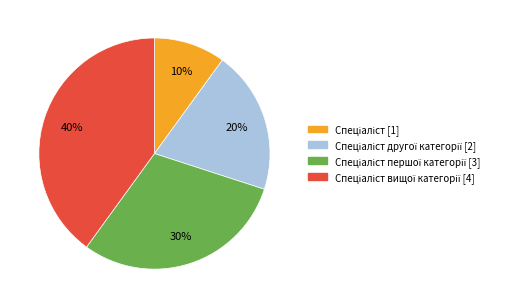

To the nearest percent, what is the average slice percentage?

25%